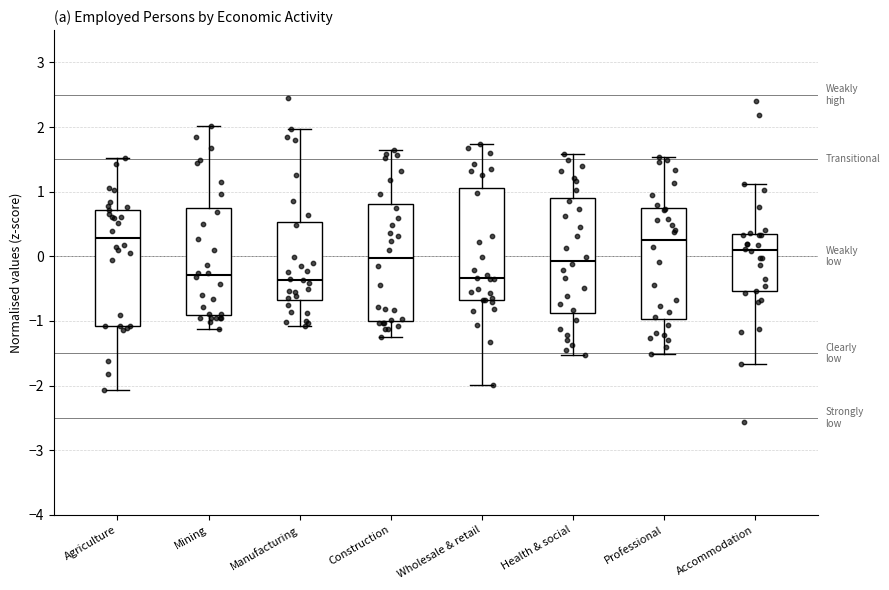

Reading left to right, transcribe this box plot: for each box, give where its median line is, the range the box spans, and where its two whiskers end, as read against the y-axis. The values are not printed on the chart, so give them approximately, as read against the axis.

Agriculture: median 0.3, box -1.1 to 0.7, whiskers -2.1 to 1.5
Mining: median -0.3, box -0.9 to 0.8, whiskers -1.1 to 2.0
Manufacturing: median -0.4, box -0.7 to 0.5, whiskers -1.1 to 2.0
Construction: median 0.0, box -1.0 to 0.8, whiskers -1.2 to 1.6
Wholesale & retail: median -0.3, box -0.7 to 1.1, whiskers -2.0 to 1.7
Health & social: median -0.1, box -0.9 to 0.9, whiskers -1.5 to 1.6
Professional: median 0.3, box -1.0 to 0.7, whiskers -1.5 to 1.5
Accommodation: median 0.1, box -0.5 to 0.3, whiskers -1.7 to 1.1